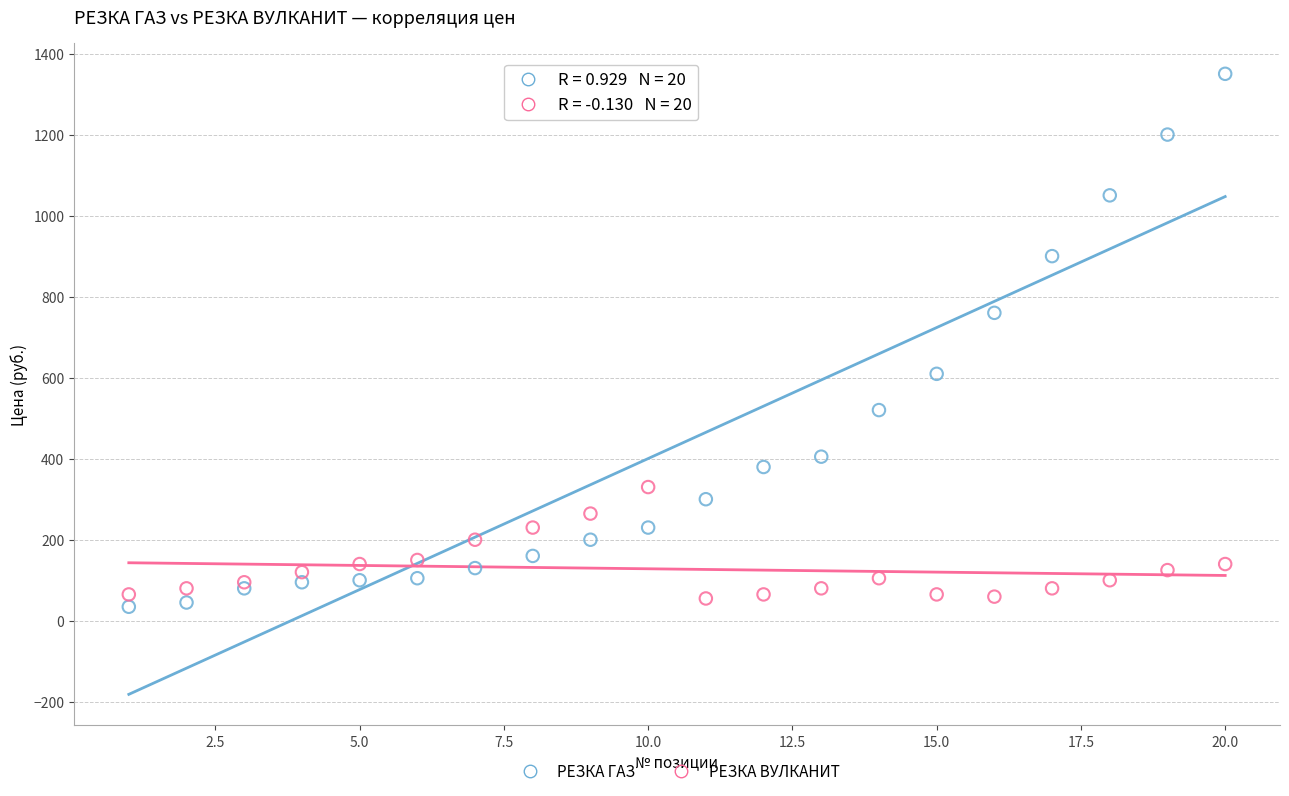

Which series contains the highest Y value?

РЕЗКА ГАЗ